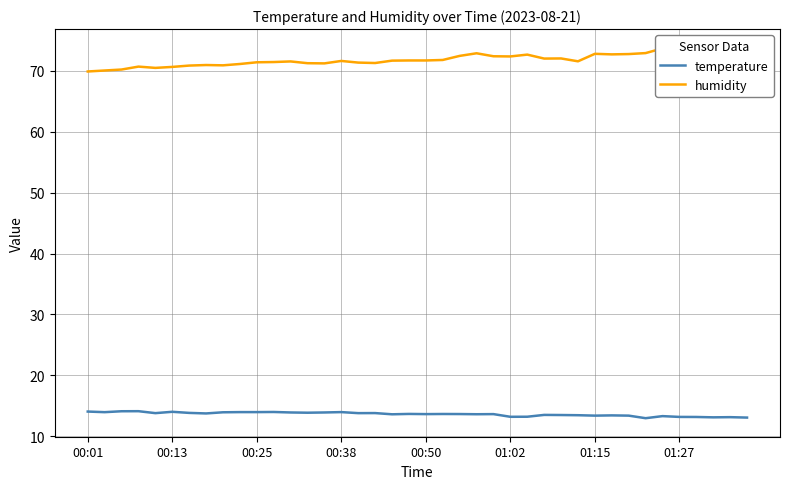

What is the average value of the temperature series?

13.6